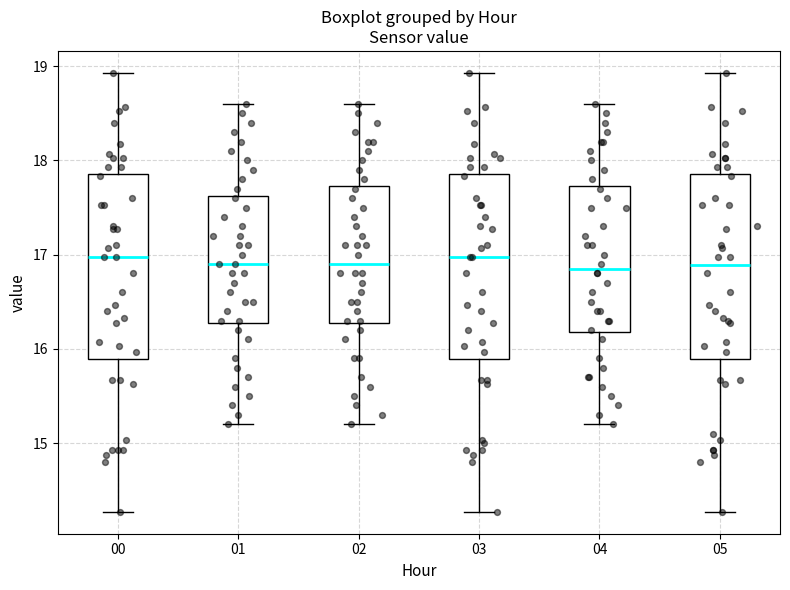

Reading left to right, read every box against the y-axis: the position of its median line, the range the box covers, and the ends of its whiskers. The values are not printed on the chart, so give them approximately, as read against the axis.

00: median 17.0, box 15.9 to 17.9, whiskers 14.3 to 18.9
01: median 16.9, box 16.3 to 17.6, whiskers 15.2 to 18.6
02: median 16.9, box 16.3 to 17.7, whiskers 15.2 to 18.6
03: median 17.0, box 15.9 to 17.9, whiskers 14.3 to 18.9
04: median 16.9, box 16.2 to 17.7, whiskers 15.2 to 18.6
05: median 16.9, box 15.9 to 17.9, whiskers 14.3 to 18.9